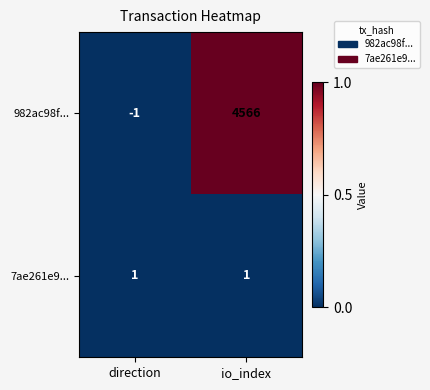

At io_index, list the series in order from smallest to largest.

7ae261e9..., 982ac98f...